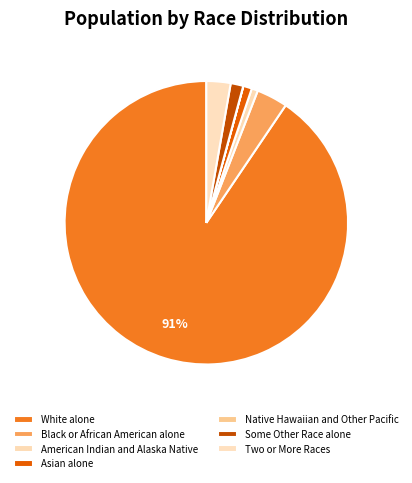

What is the change in value from Asian alone to Native Hawaiian and Other Pacific?

-125